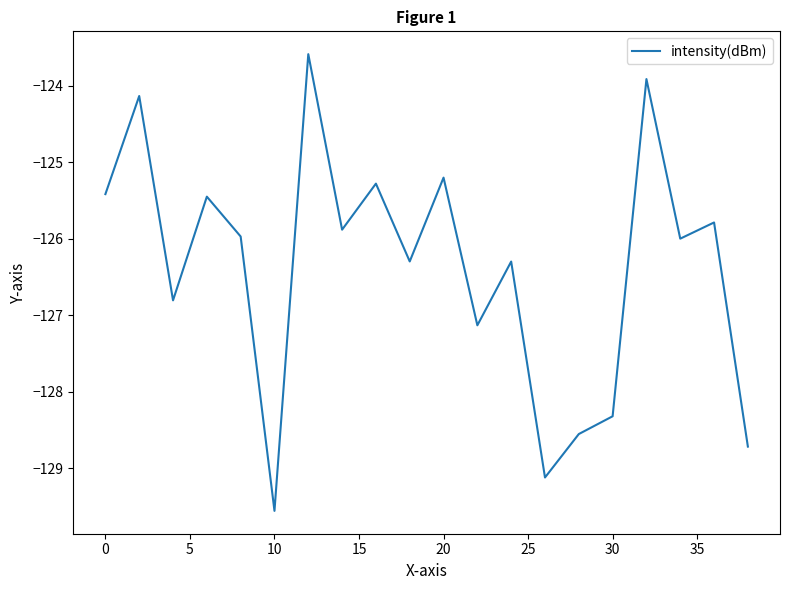

What is the difference between the maximum and minimum values?

6.0